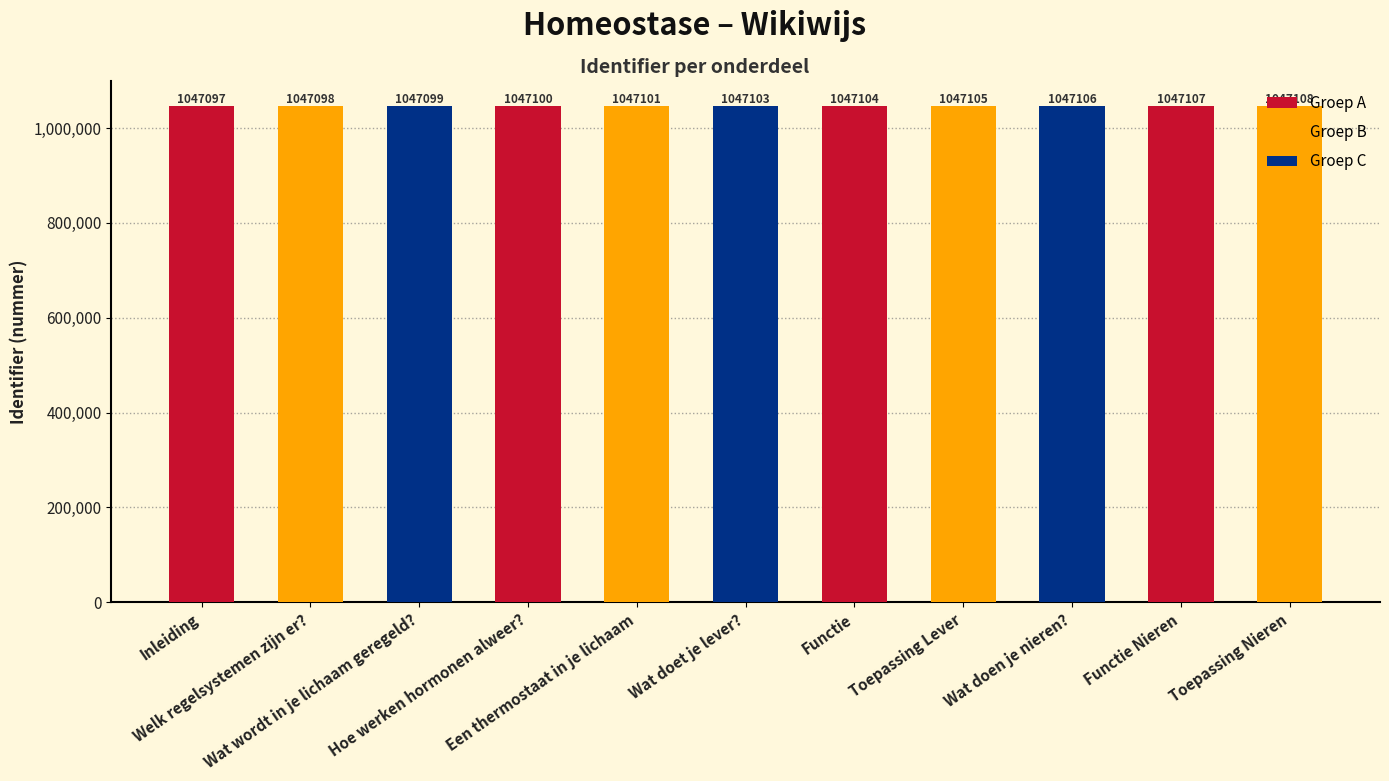

Reading left to right, what are all the values shown in this chart?

Inleiding=1047097	Welk regelsystemen zijn er?=1047098	Wat wordt in je lichaam geregeld?=1047099	Hoe werken hormonen alweer?=1047100	Een thermostaat in je lichaam=1047101	Wat doet je lever?=1047103	Functie=1047104	Toepassing Lever=1047105	Wat doen je nieren?=1047106	Functie Nieren=1047107	Toepassing Nieren=1047108